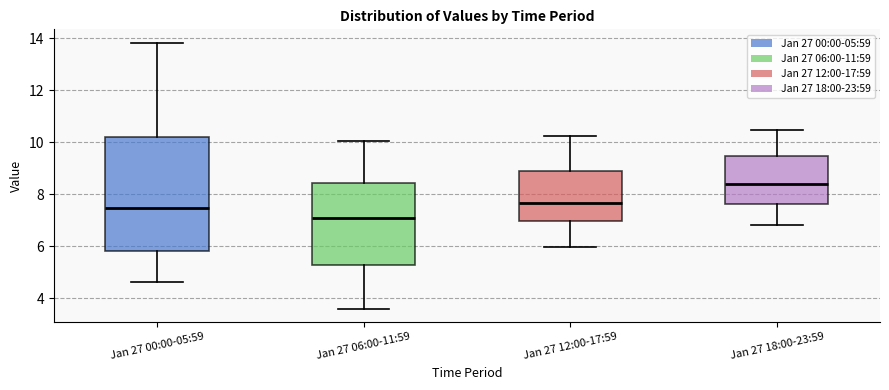

Which box is the tallest, from its lower edge to its upper edge?

Jan 27 00:00-05:59